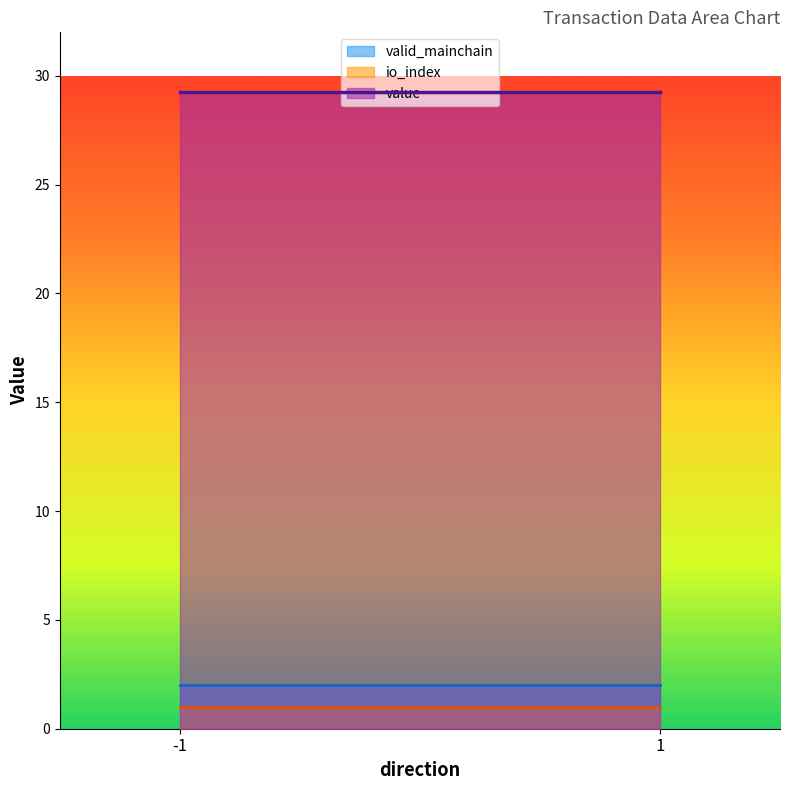

What is the difference between the maximum and minimum values in the value series?

0.0